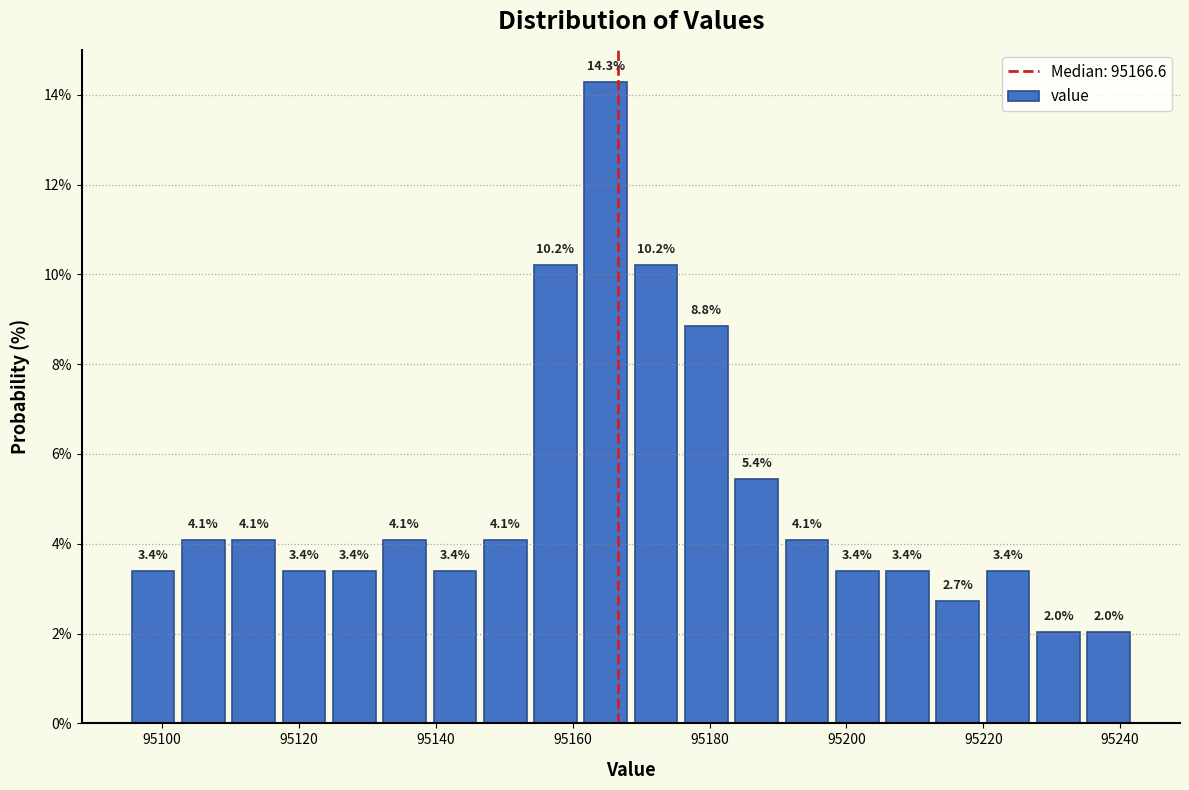

Around what value on the x-axis is the tallest bar? Give the approximate position of its centre, as read against the axis.

95164